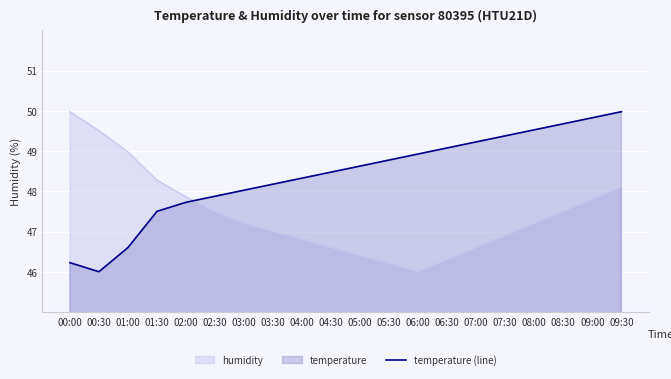

Rank the series by their average value, from highest to lowest.

temperature (line), humidity